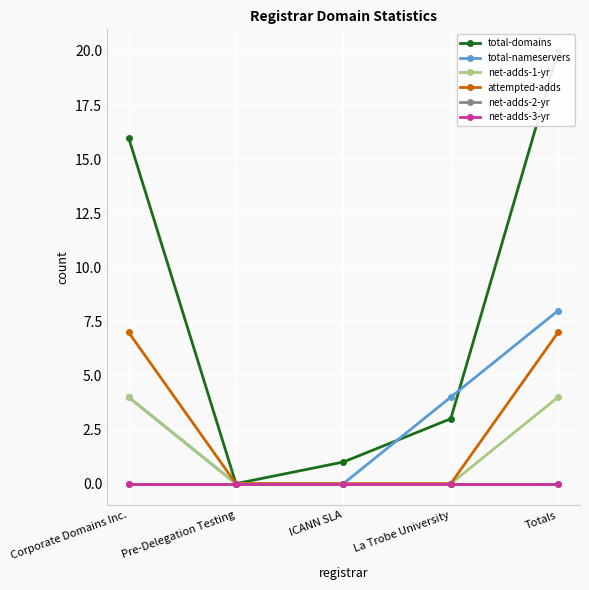

True or false: net-adds-1-yr has a value of -2 at Pre-Delegation Testing.

False